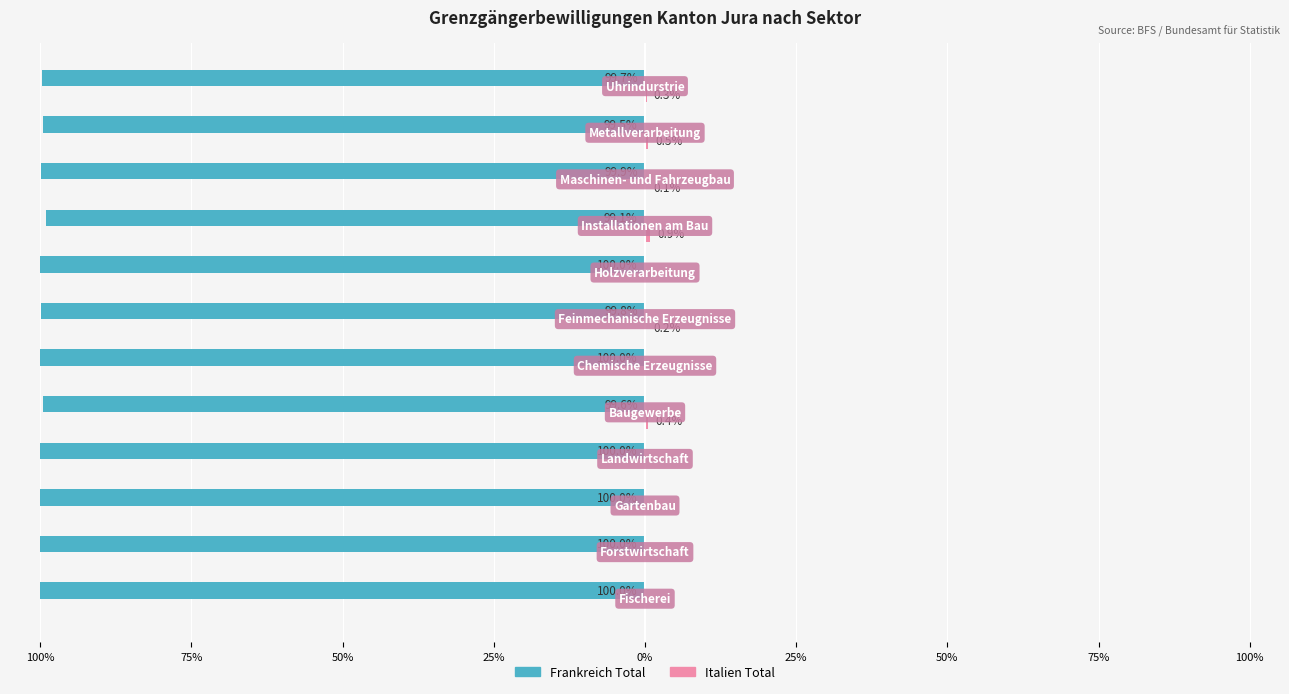

What is the difference between the maximum and minimum values in the Italien Total series?

0.9